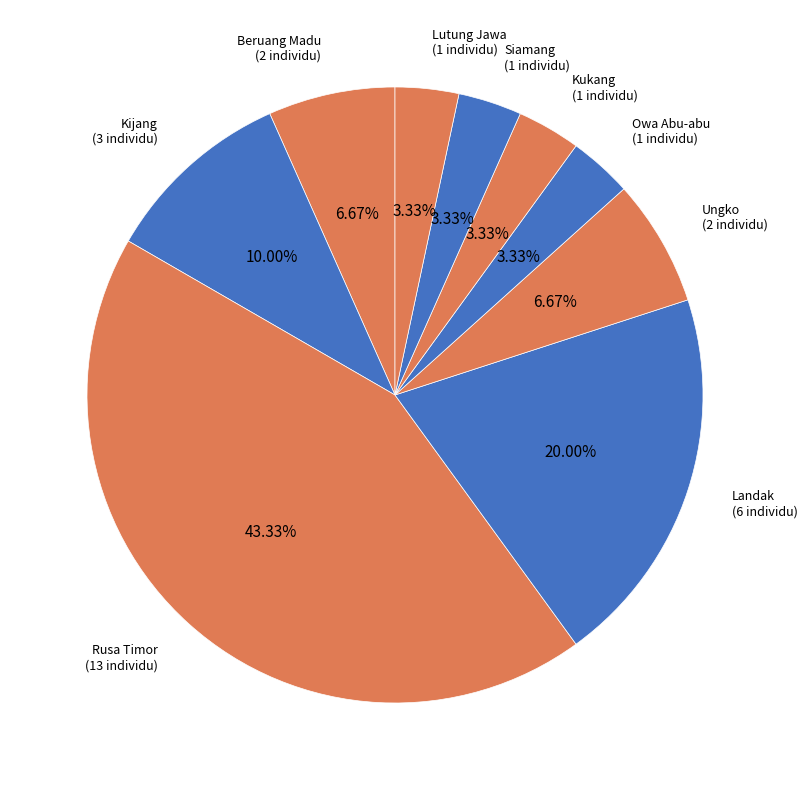

How many slices are in this pie chart?

9